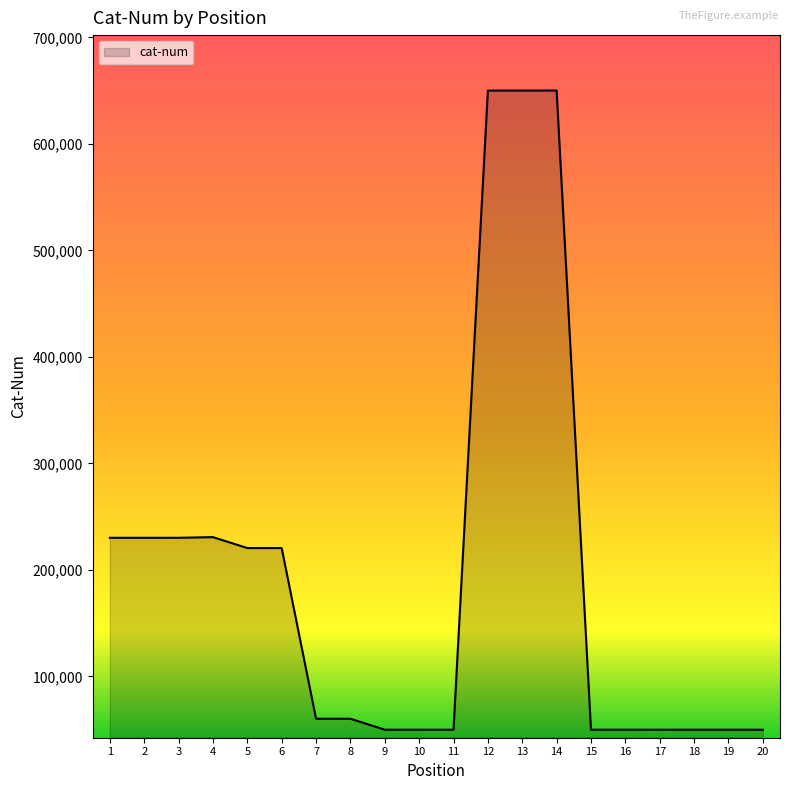

What is the difference between the maximum and minimum values?

600134